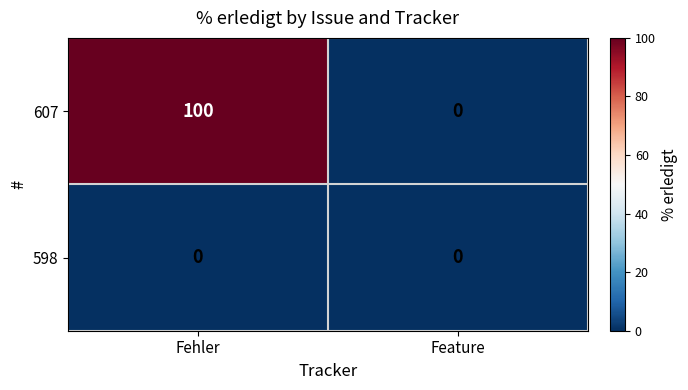

How many data points does each series have?

2